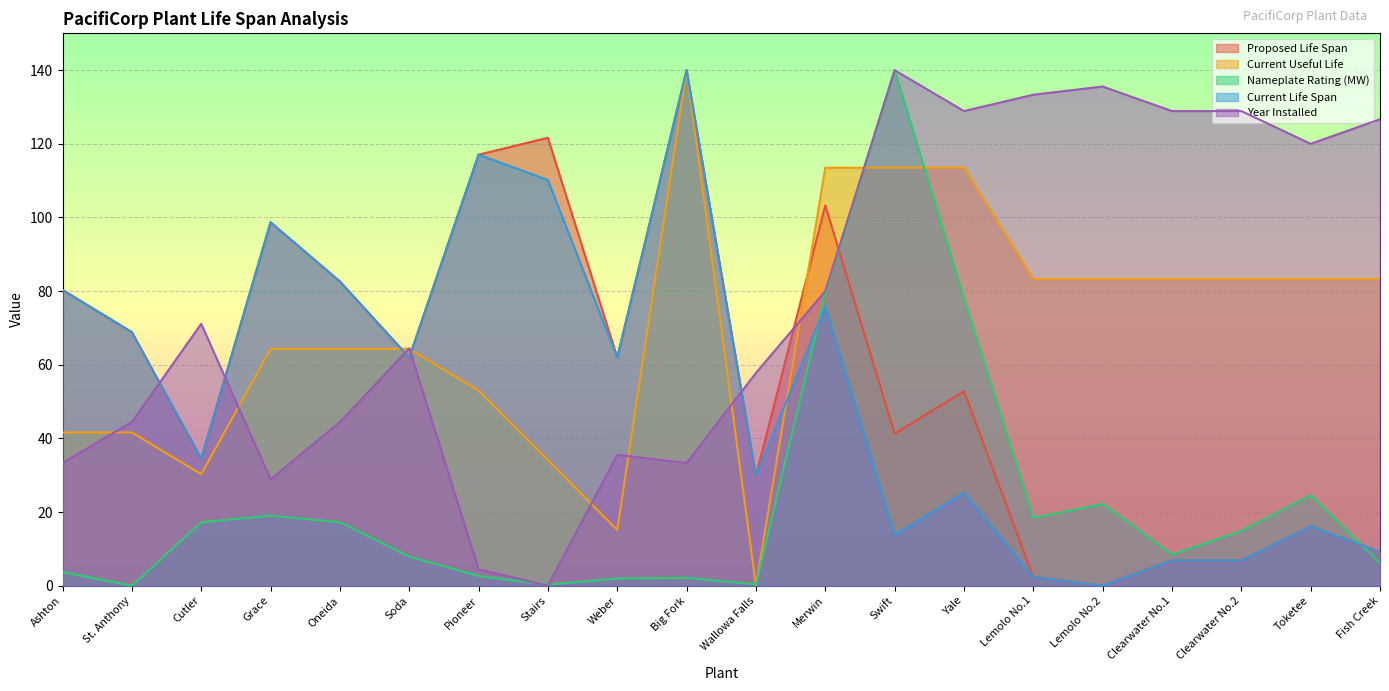

How many interior local peaks does the Proposed Life Span series have?

6